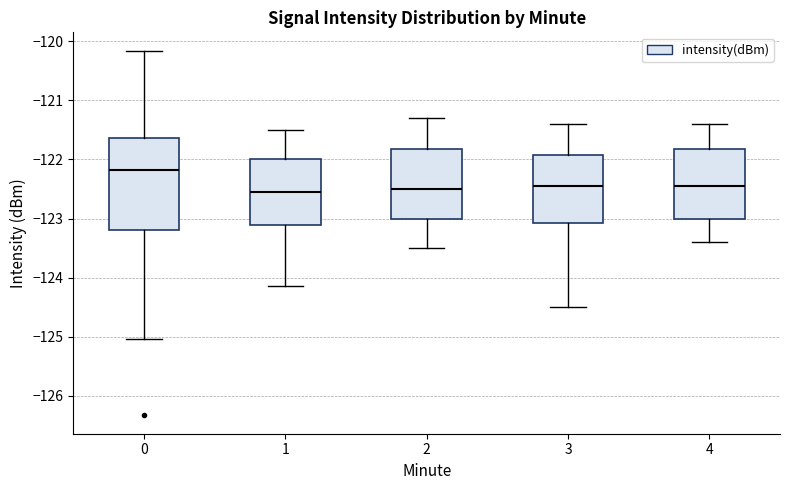

Where is the upper edge of the box at x = 4 on the y-axis? The values are not printed on the chart, so give them approximately, as read against the axis.

-121.8